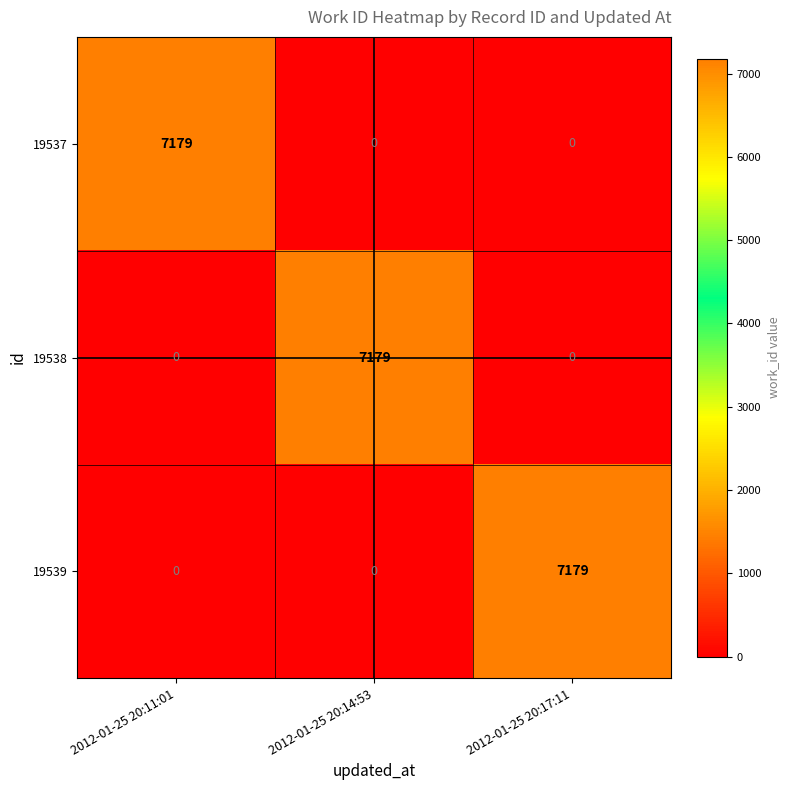

At how many categories does at least one series exceed 2877?

3